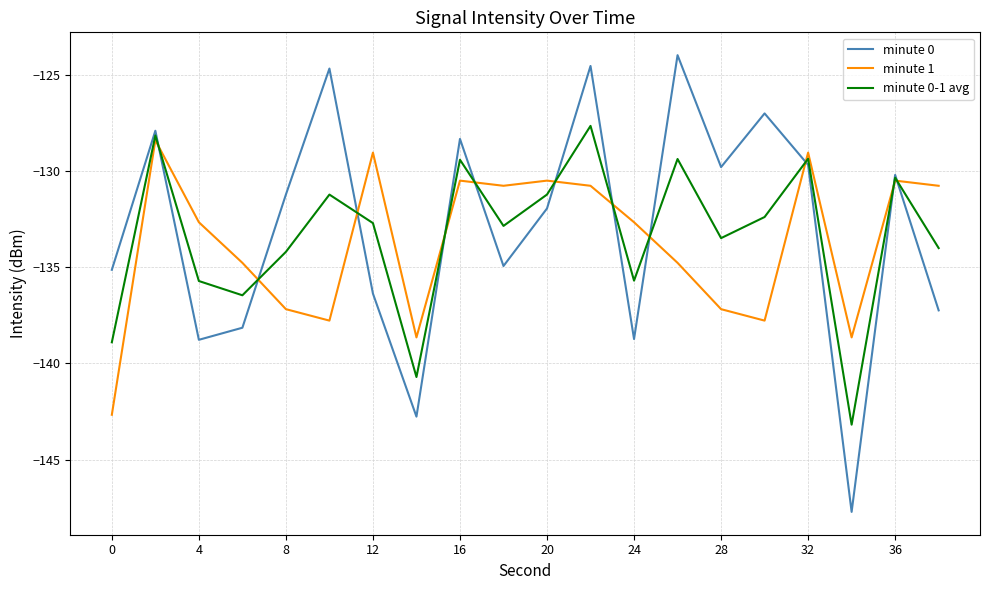

True or false: minute 0-1 avg and minute 1 intersect in this chart.

True